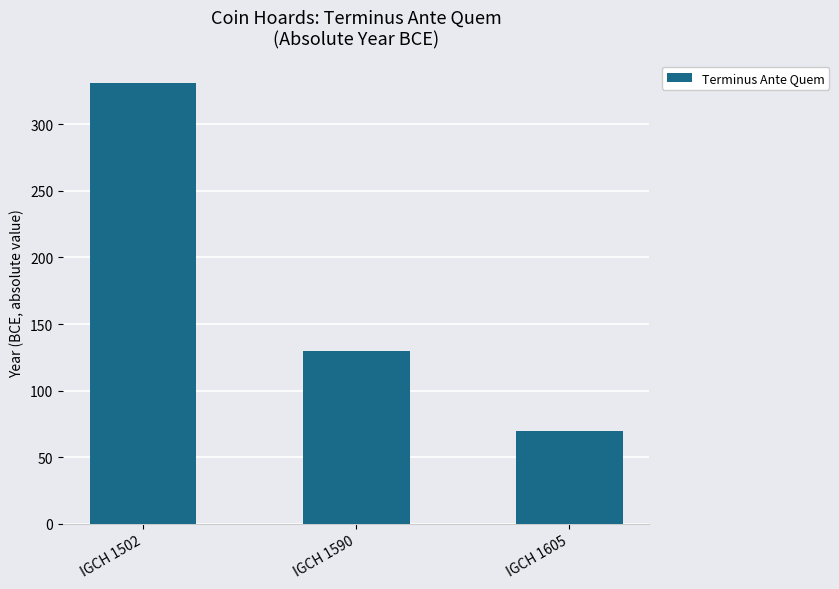

How many data points are less than 130?

1